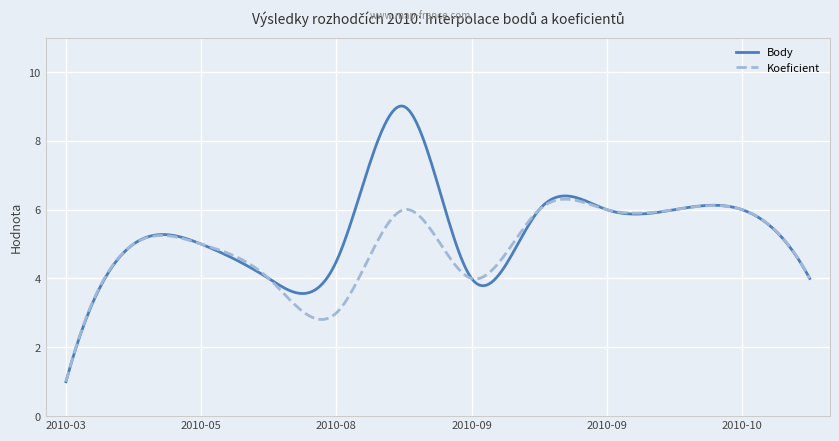

What is the maximum value shown in the chart?

9.0